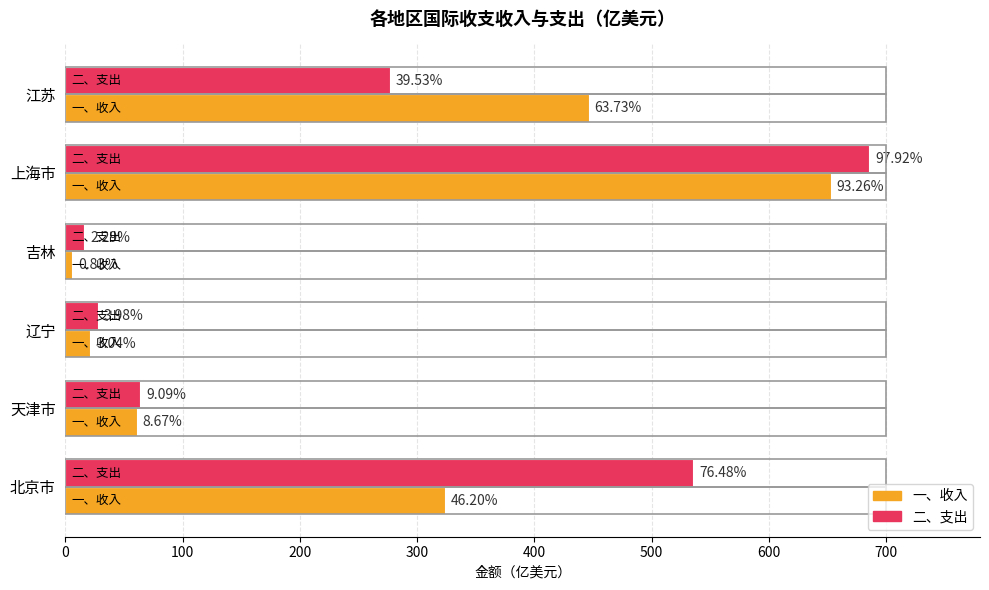

What are all the series names shown in the legend?

一、收入, 二、支出